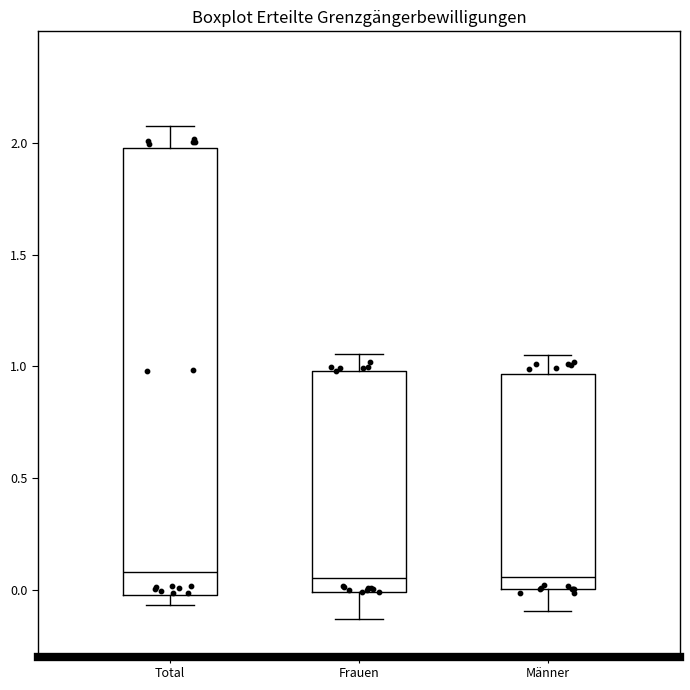

Reading left to right, transcribe this box plot: for each box, give where its median line is, the range the box spans, and where its two whiskers end, as read against the y-axis. The values are not printed on the chart, so give them approximately, as read against the axis.

Total: median 0.10, box 0.00 to 2.00, whiskers -0.05 to 2.10
Frauen: median 0.05, box 0.00 to 1.00, whiskers -0.15 to 1.05
Männer: median 0.05, box 0.00 to 0.95, whiskers -0.10 to 1.05